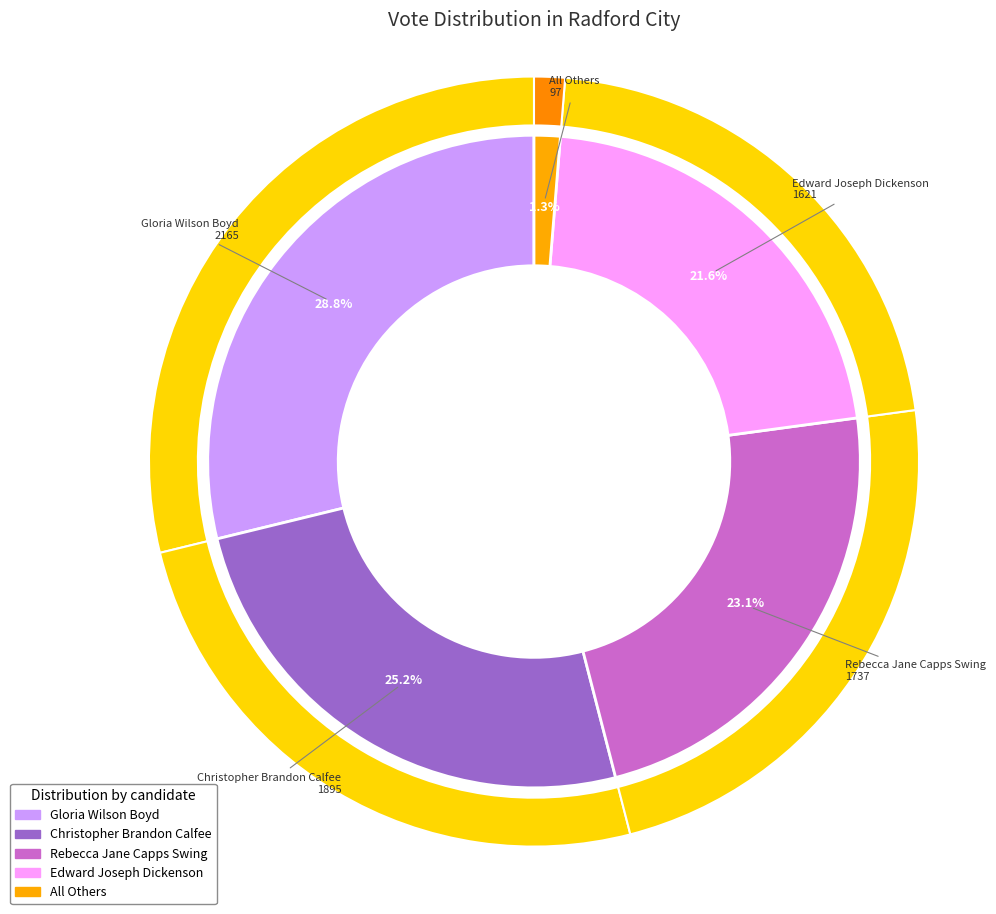

Does Christopher Brandon Calfee represent more than half of the total?

No